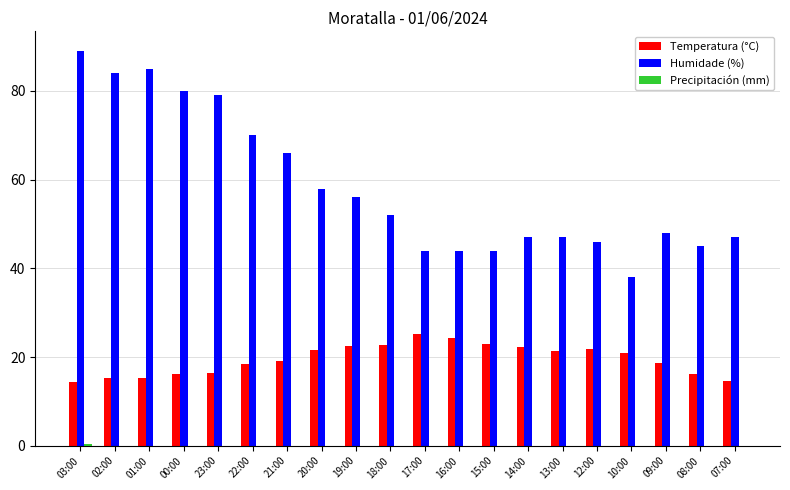

What is the total value across all series at 14:00?

69.3